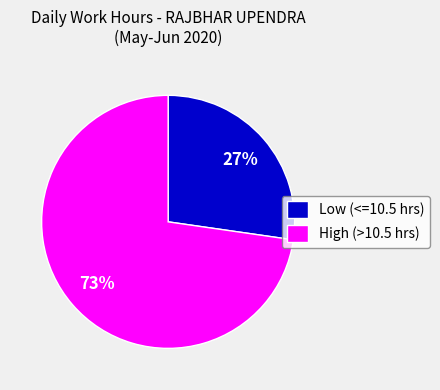

Rank the categories by value from highest to lowest.

High (>10.5 hrs), Low (<=10.5 hrs)